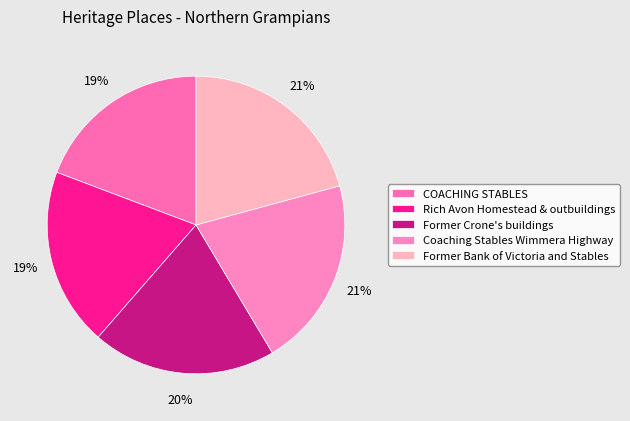

What percentage is the Former Bank of Victoria and Stables slice, to the nearest percent?

21%